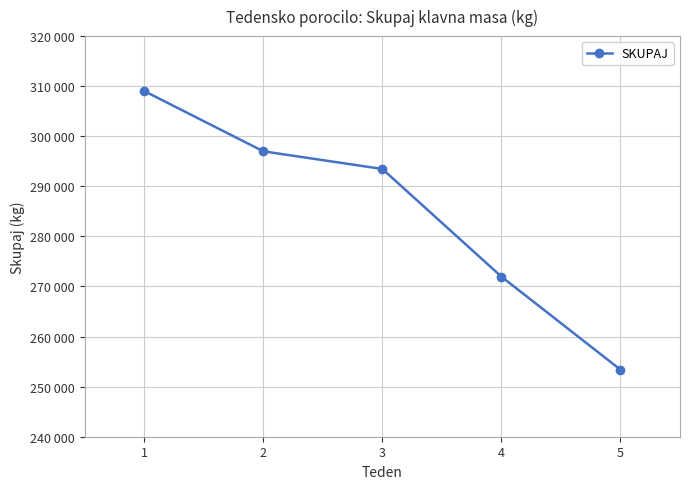

At which label does the data first exceed 293464?

1